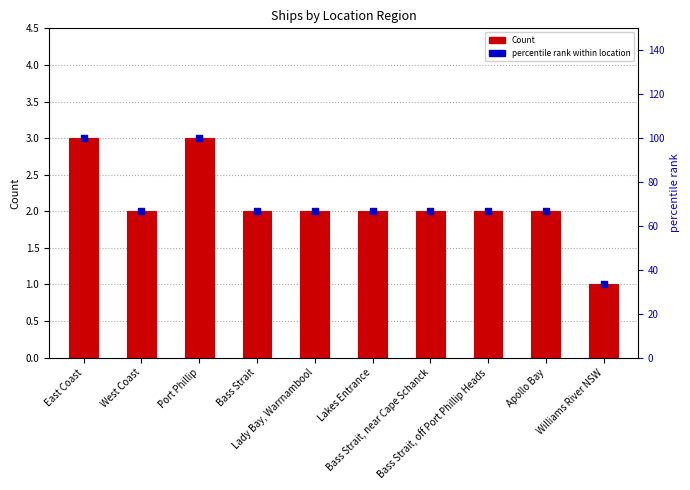

At which category is the sum across all series the highest?

East Coast